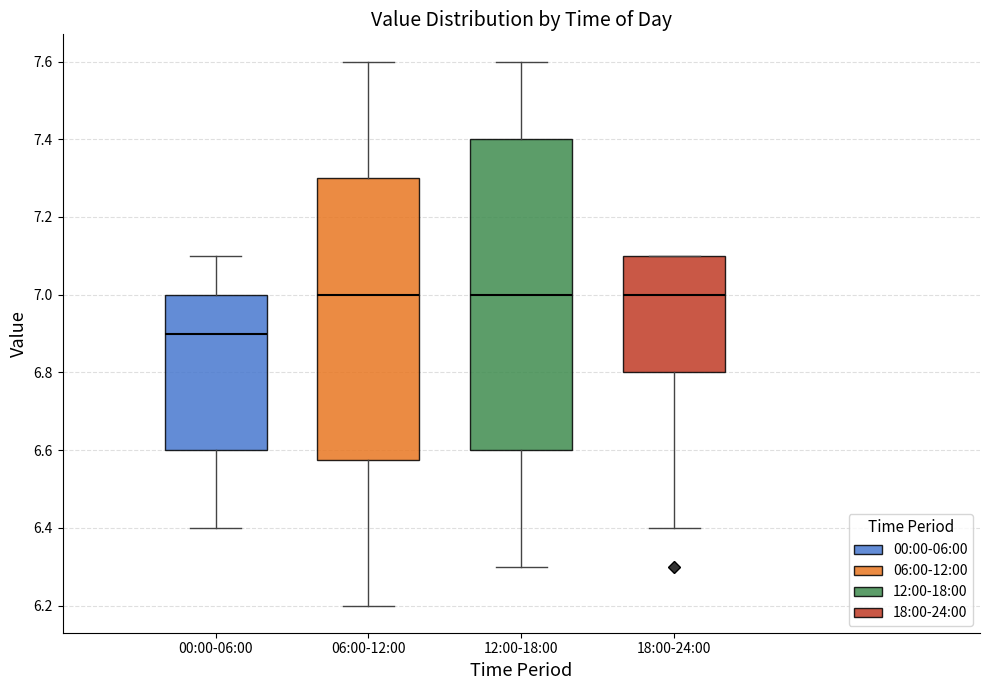

Which box's median line is the lowest?

00:00-06:00